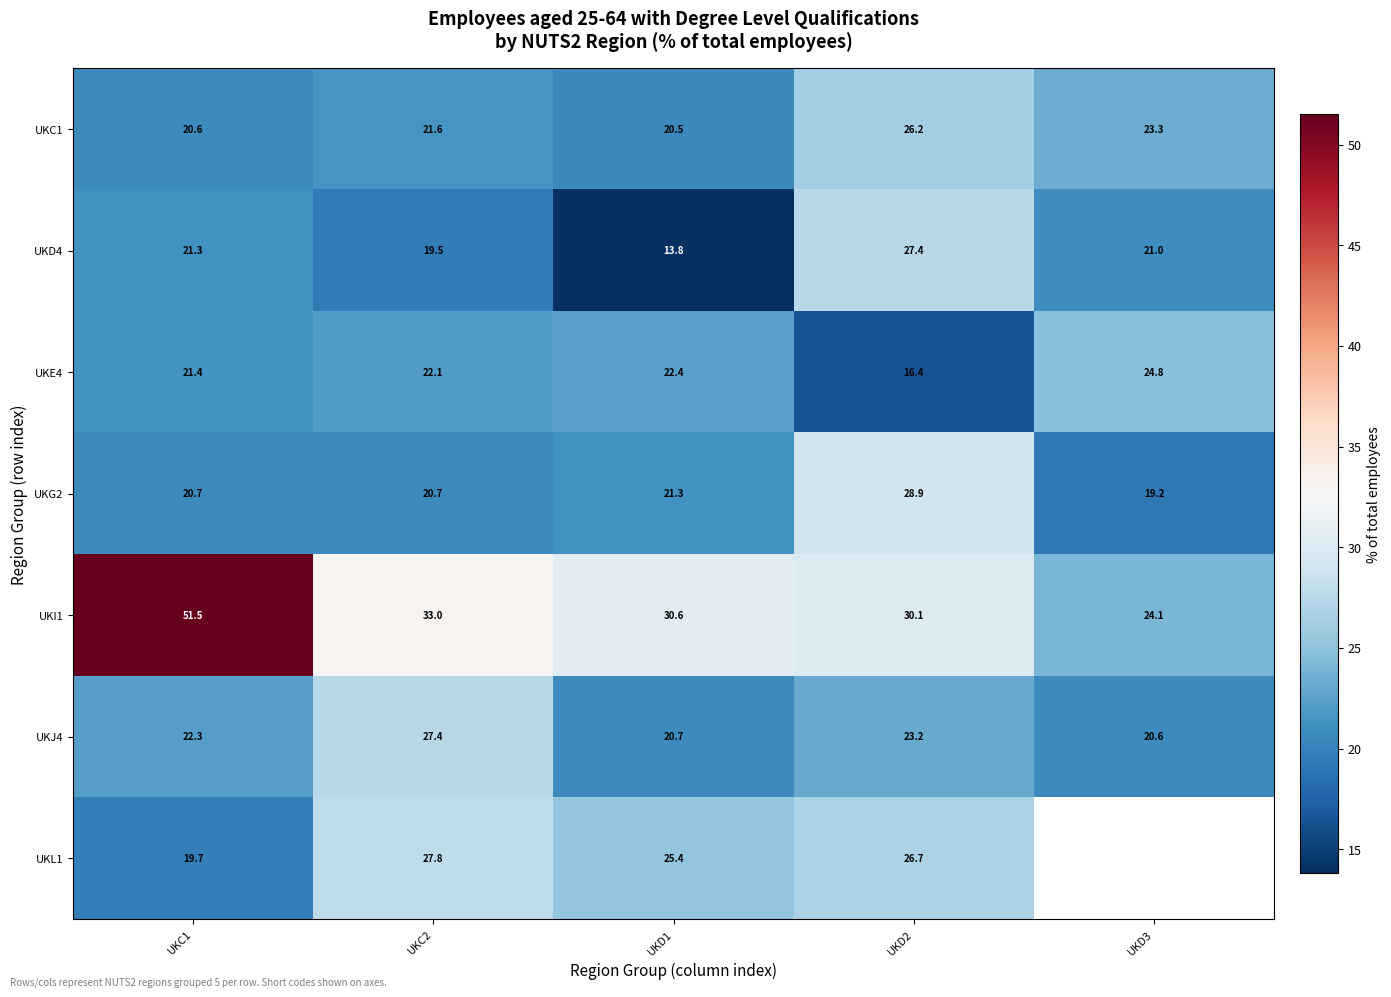

What is the sum of the UKE4 values at UKC1 and UKD2?

37.8